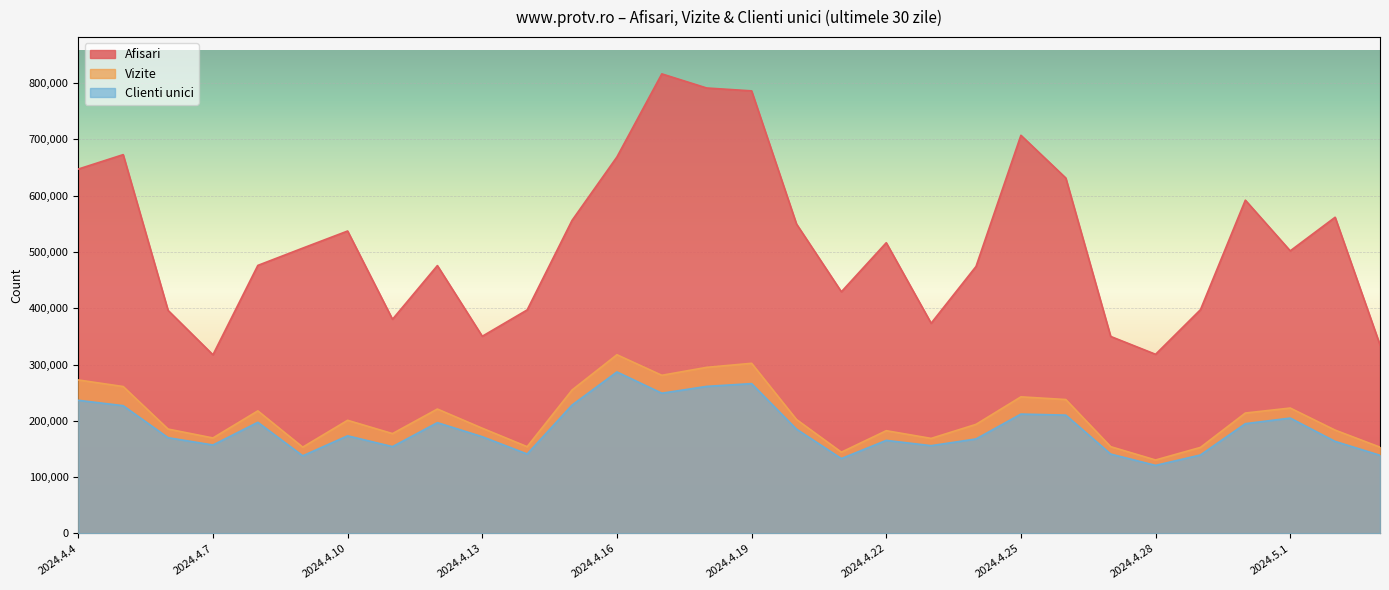

True or false: Vizite and Afisari intersect in this chart.

False